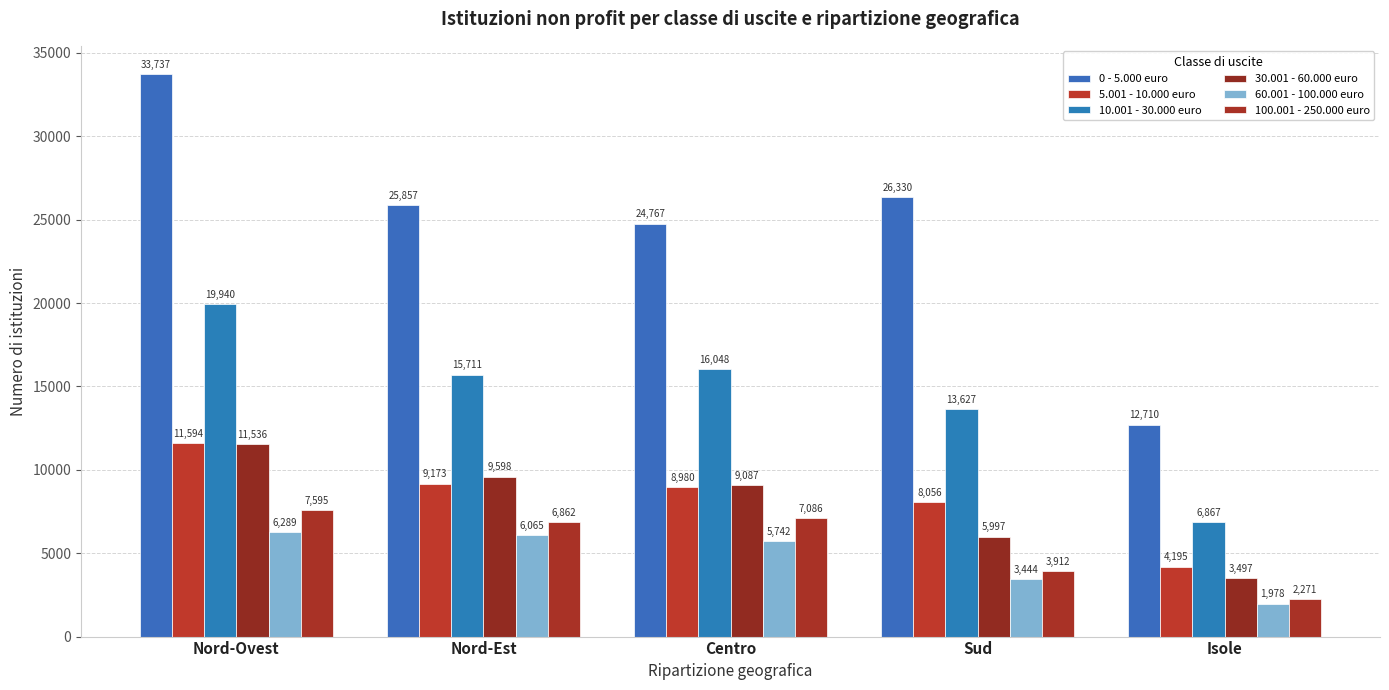

At how many categories does at least one series exceed 26057?

2